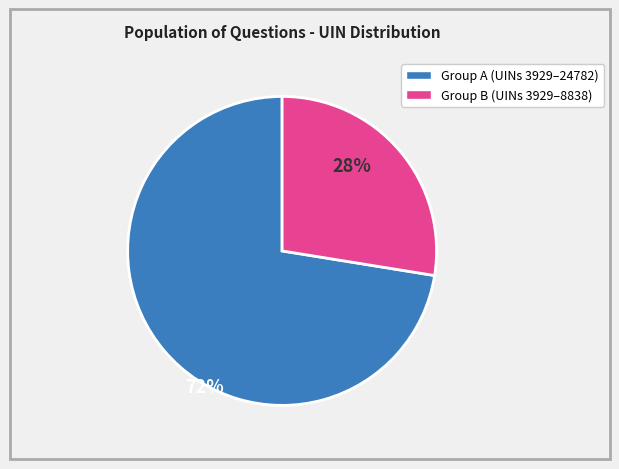

Does any single category account for the majority?

Yes